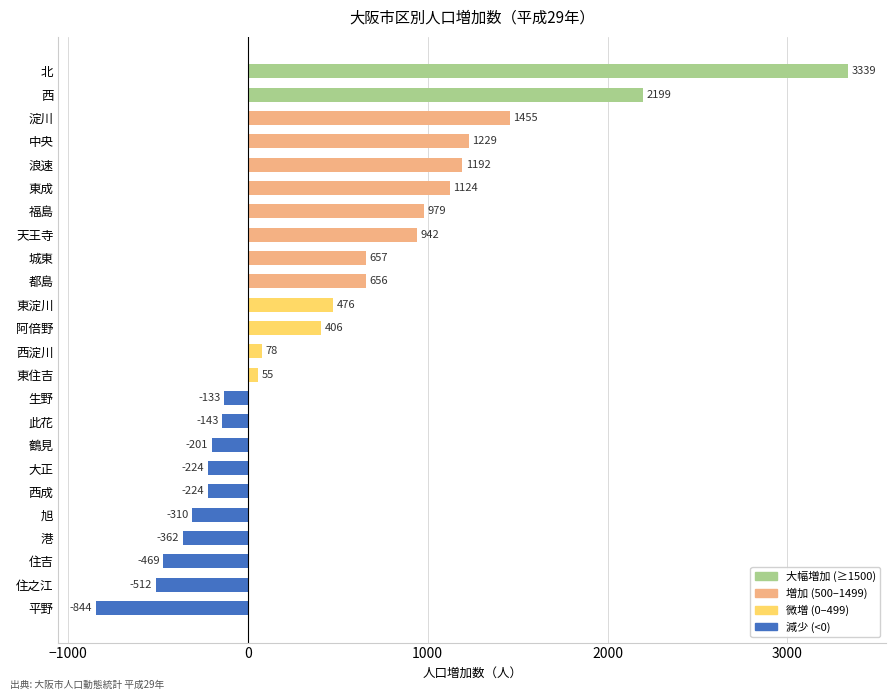

How many values are above zero?

14